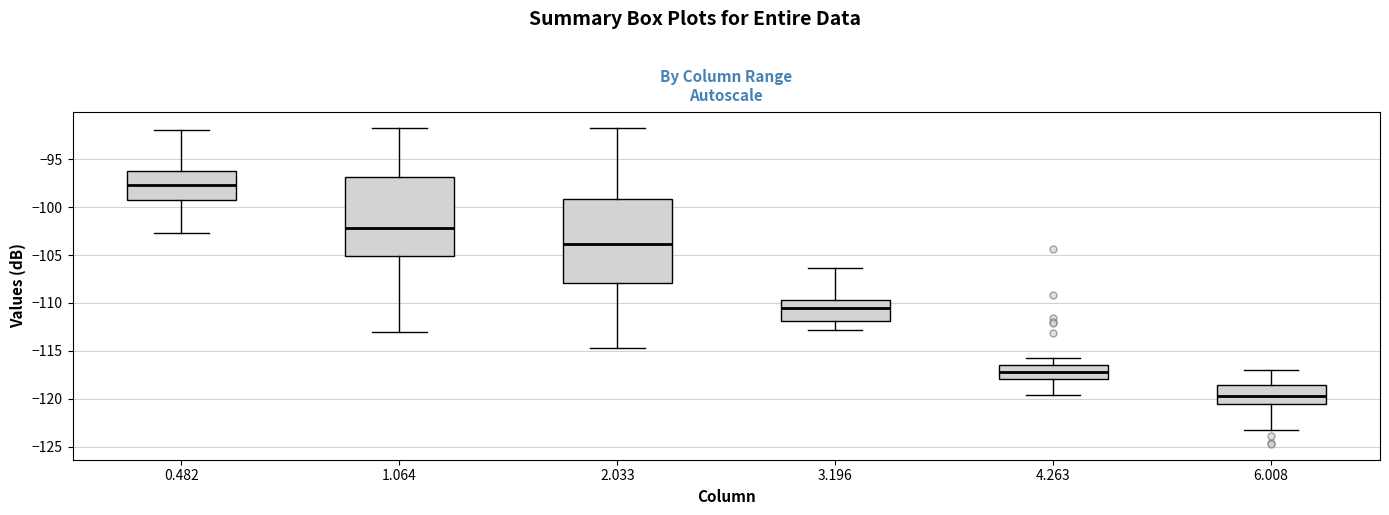

Where is the lower edge of the box at x = 0.482 on the y-axis? The values are not printed on the chart, so give them approximately, as read against the axis.

-99.0